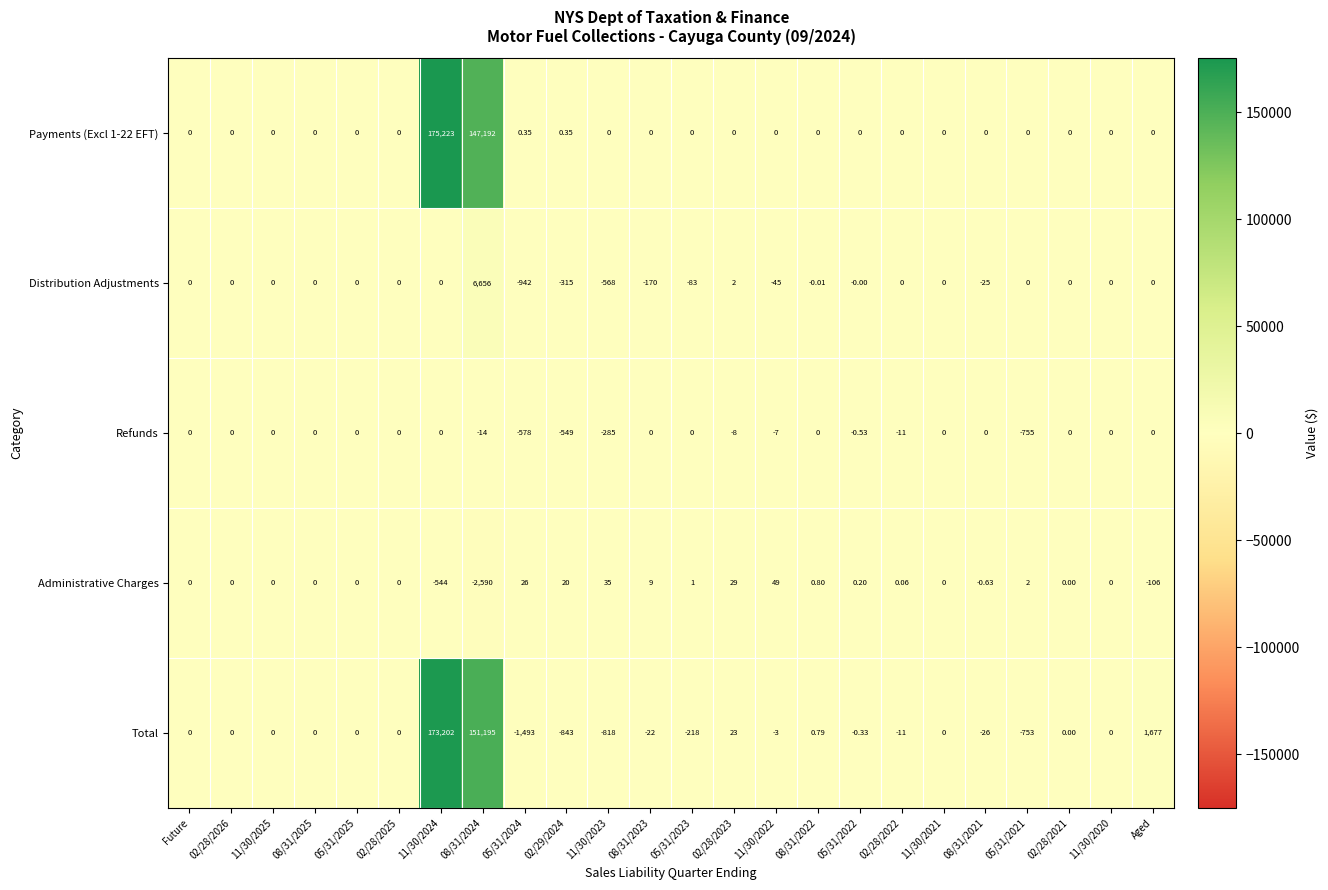

Between Future and 11/30/2023, which series saw the biggest shift?

Total